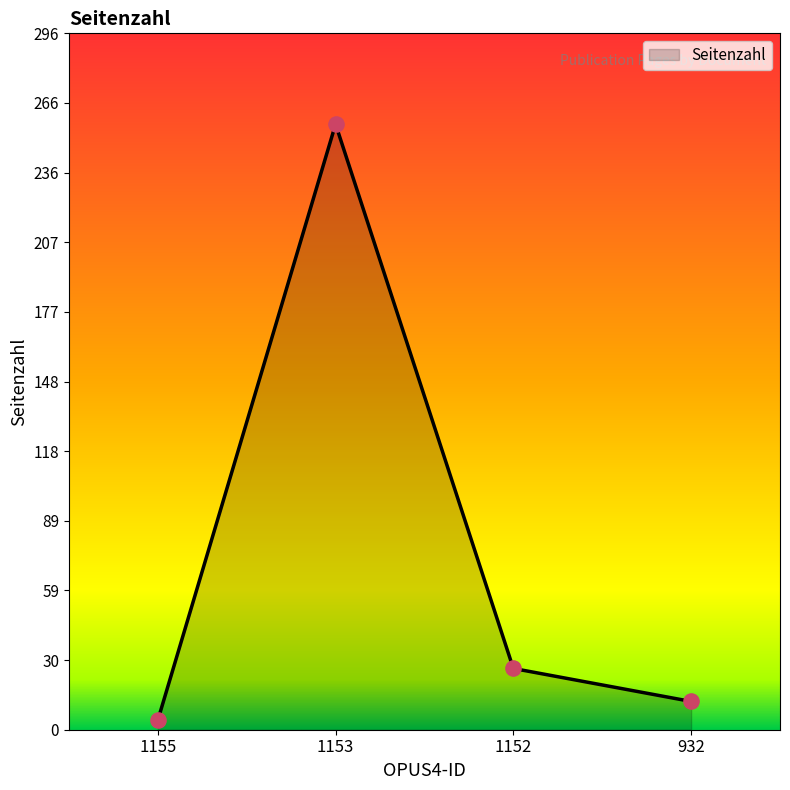

Approximately how many times larger is the value at 1152 compared to 1155?

6.5